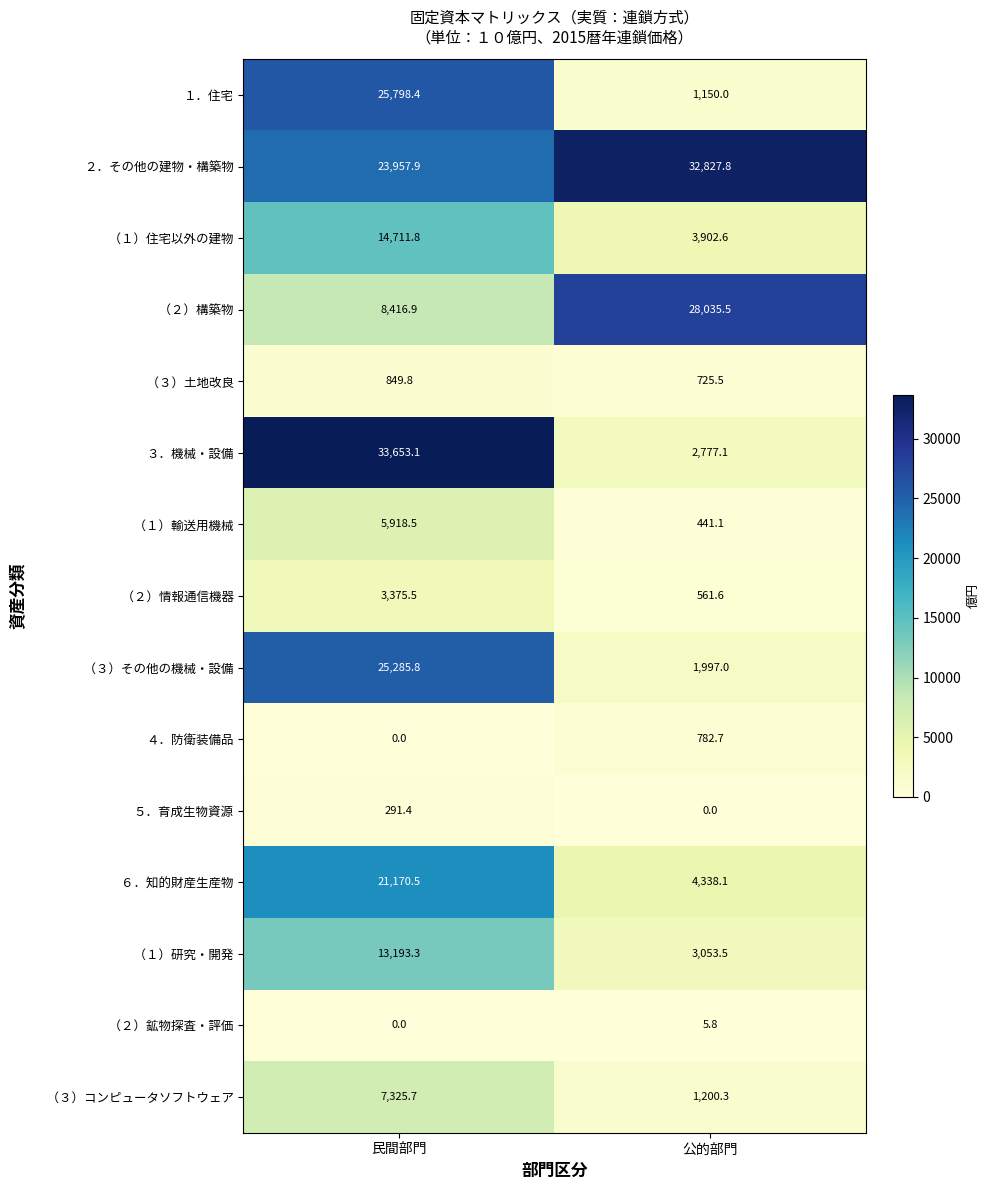

At which category is the sum across all series the highest?

民間部門